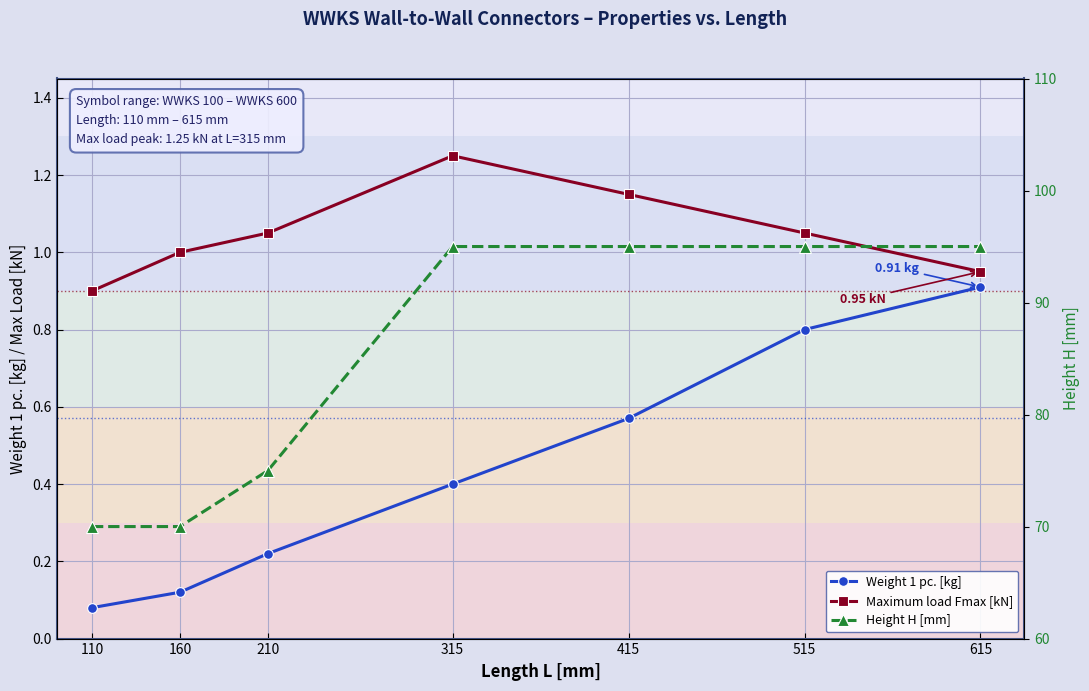

Where is Weight 1 pc. [kg] nearest to the value 0?

110